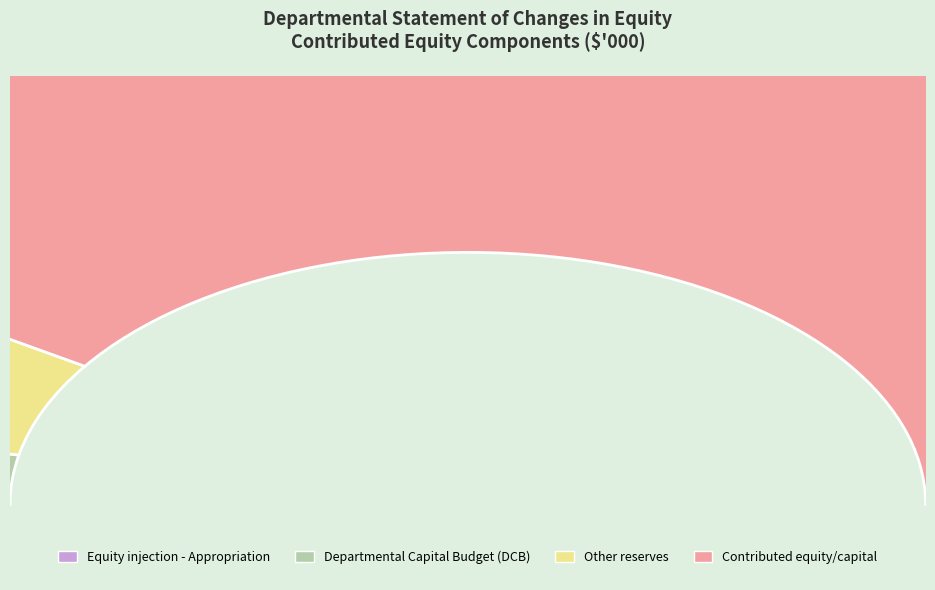

To the nearest percent, what is the average slice percentage?

25%